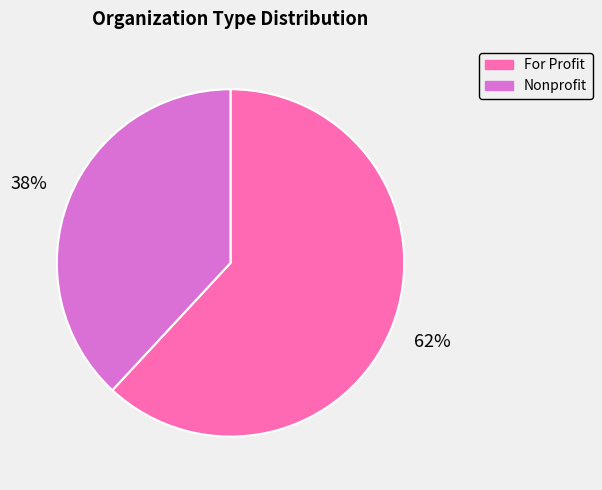

What is the majority slice?

For Profit